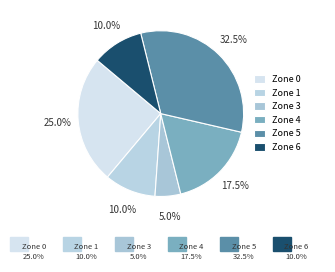

How many slices are in this pie chart?

6